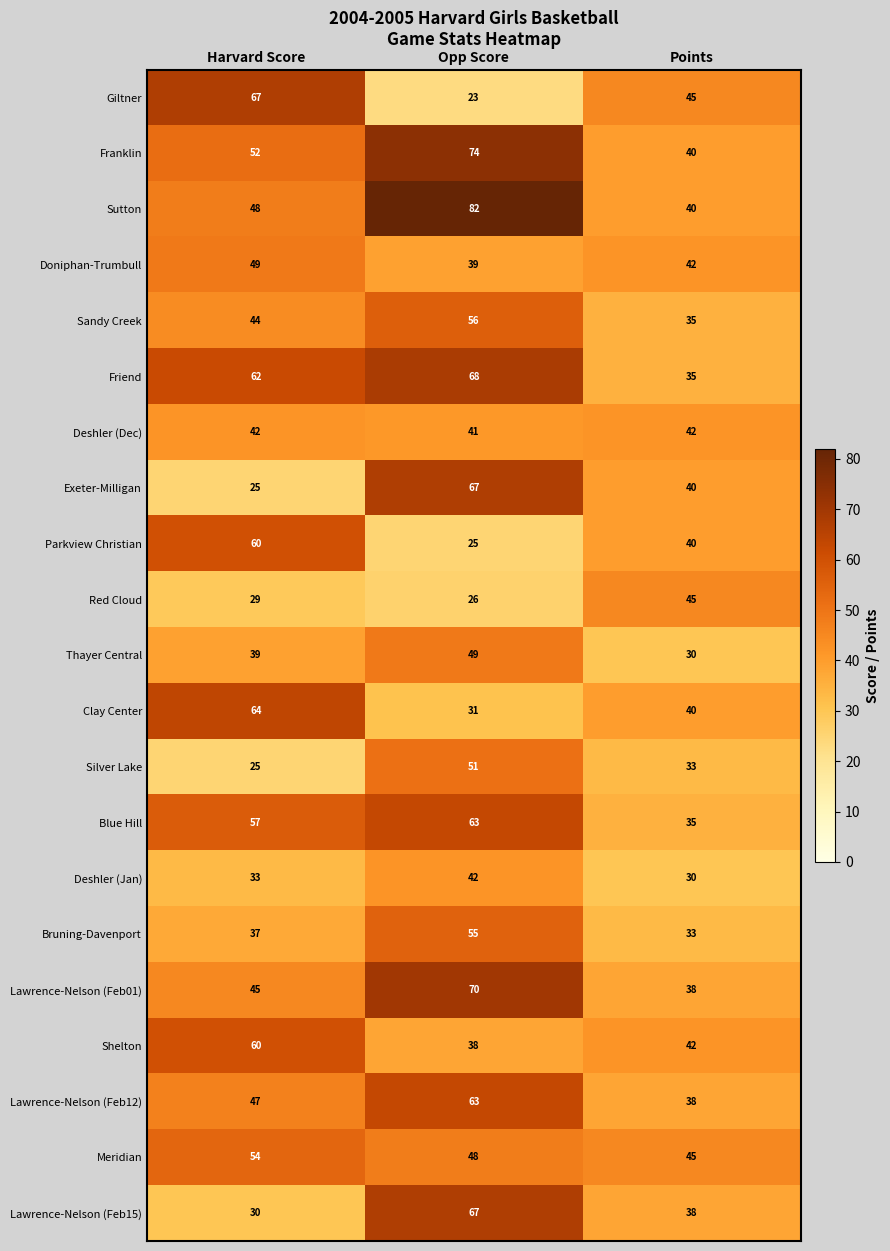

At which label is Sandy Creek closest to 45?

Harvard Score